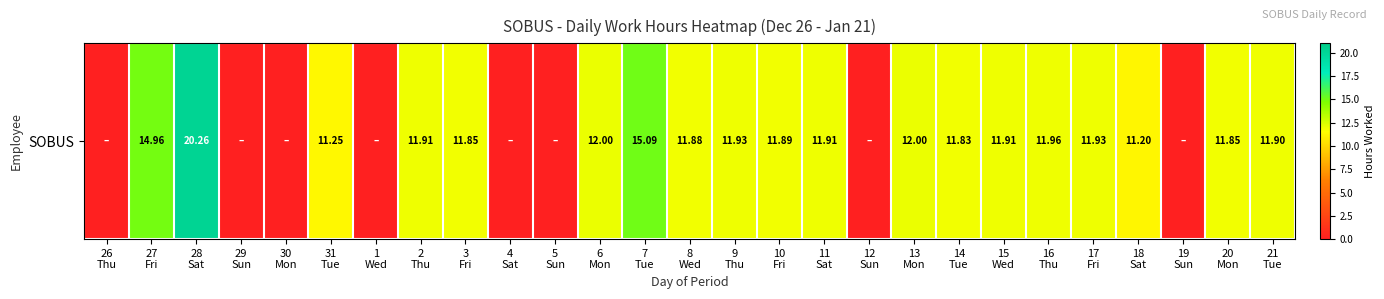

Between 28
Sat and 17
Fri, which is larger?

28
Sat